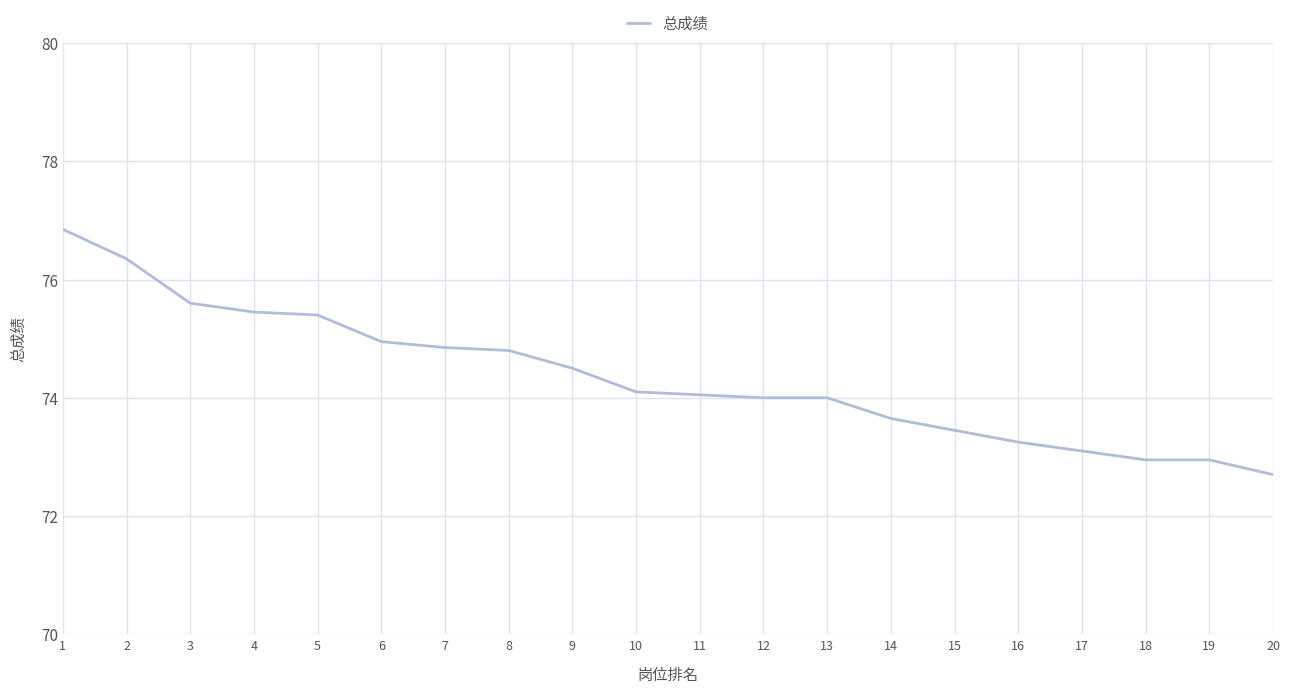

The value at 6 is 111.5. True or false?

False